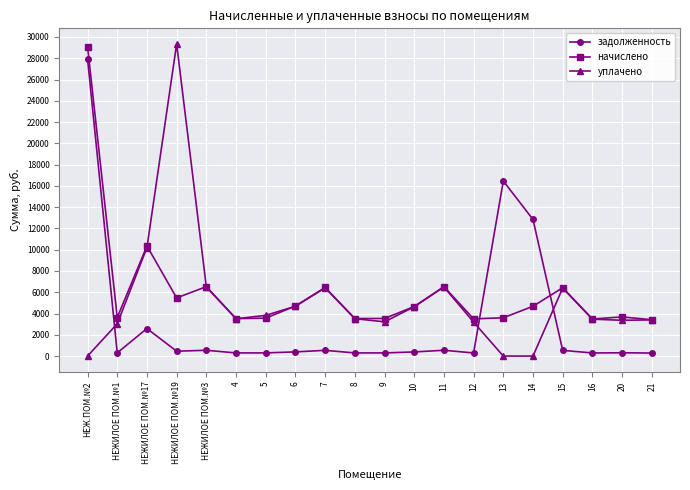

What is the value of the задолженность point at the 3rd from the left?

2587.9